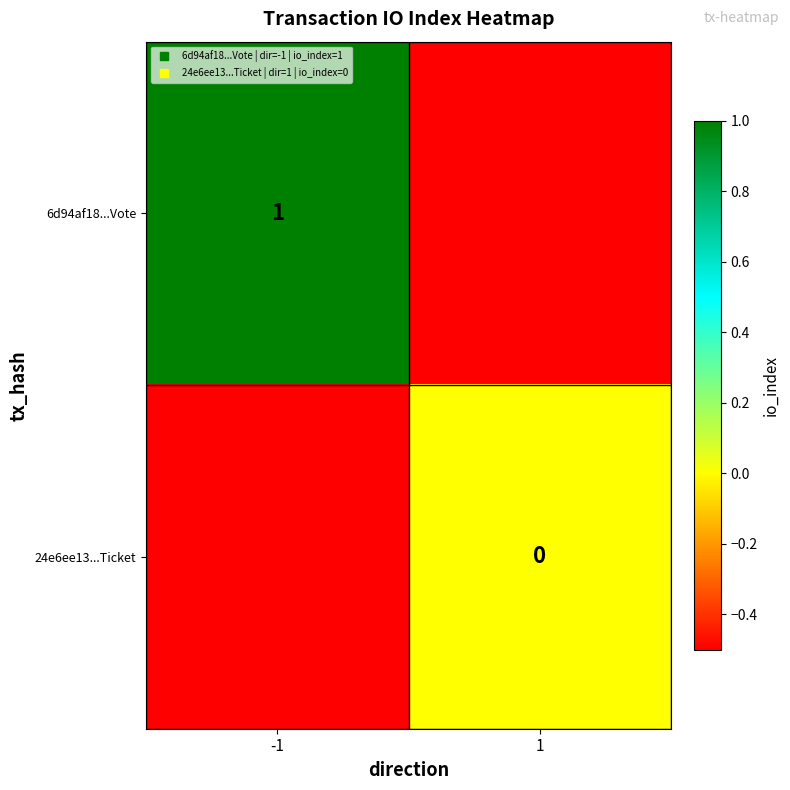

What is the highest value of the 6d94af18...Vote series?

1.0